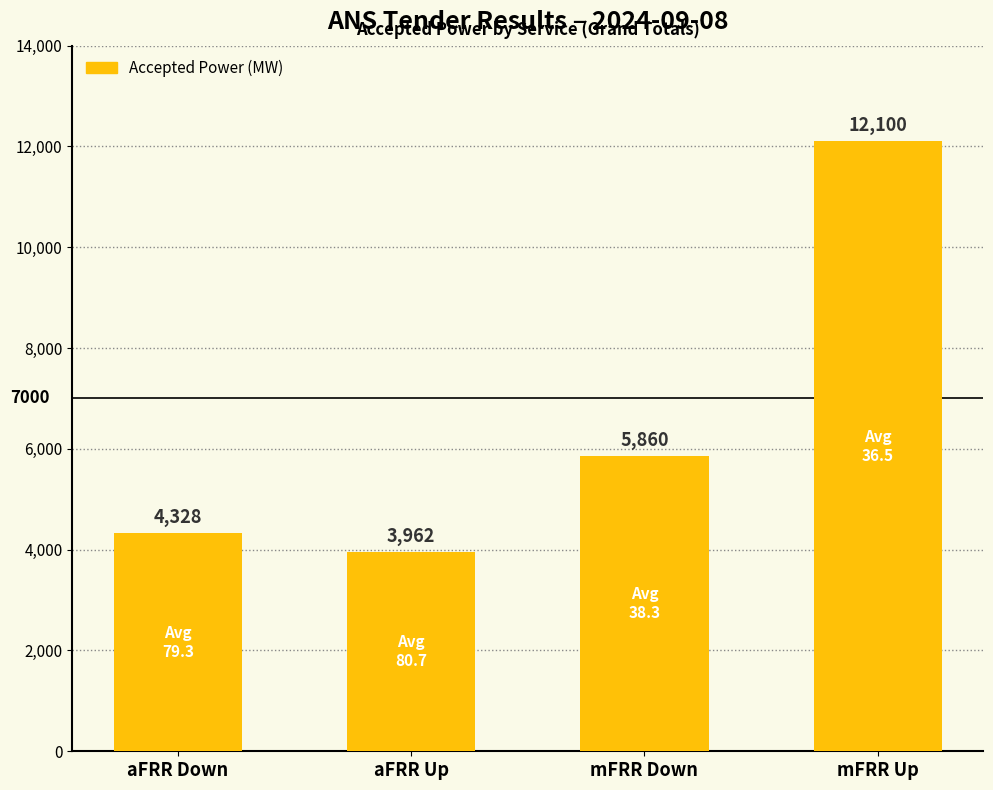

What is the label of the 4th bar from the left?

mFRR Up